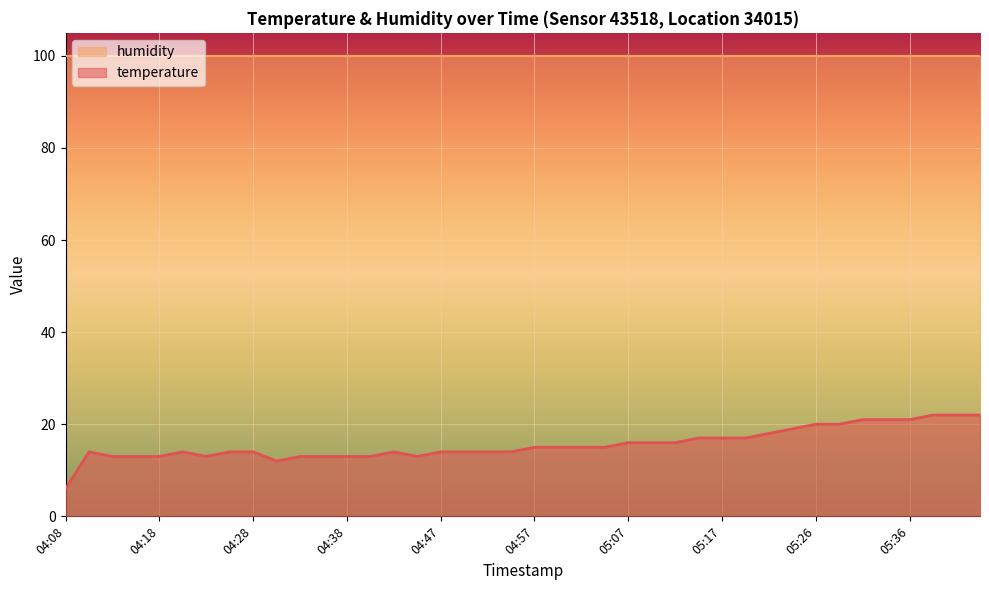

At which category does the chart reach its minimum across all series?

04:08